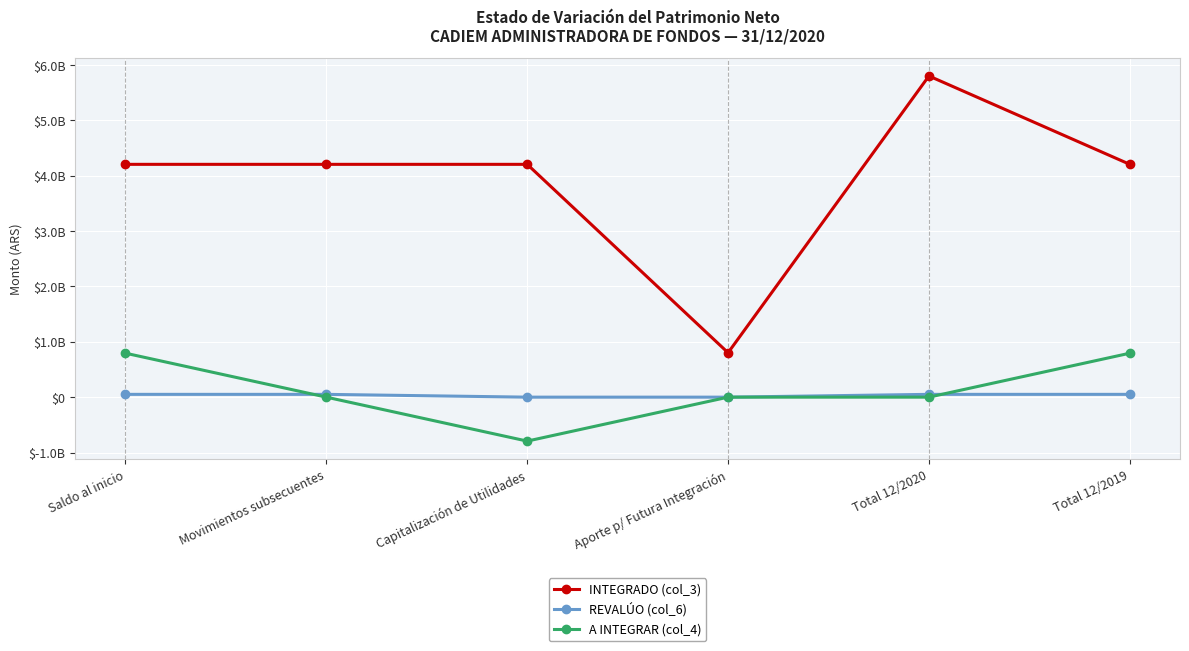

Where is the first local maximum for INTEGRADO (col_3)?

Total 12/2020